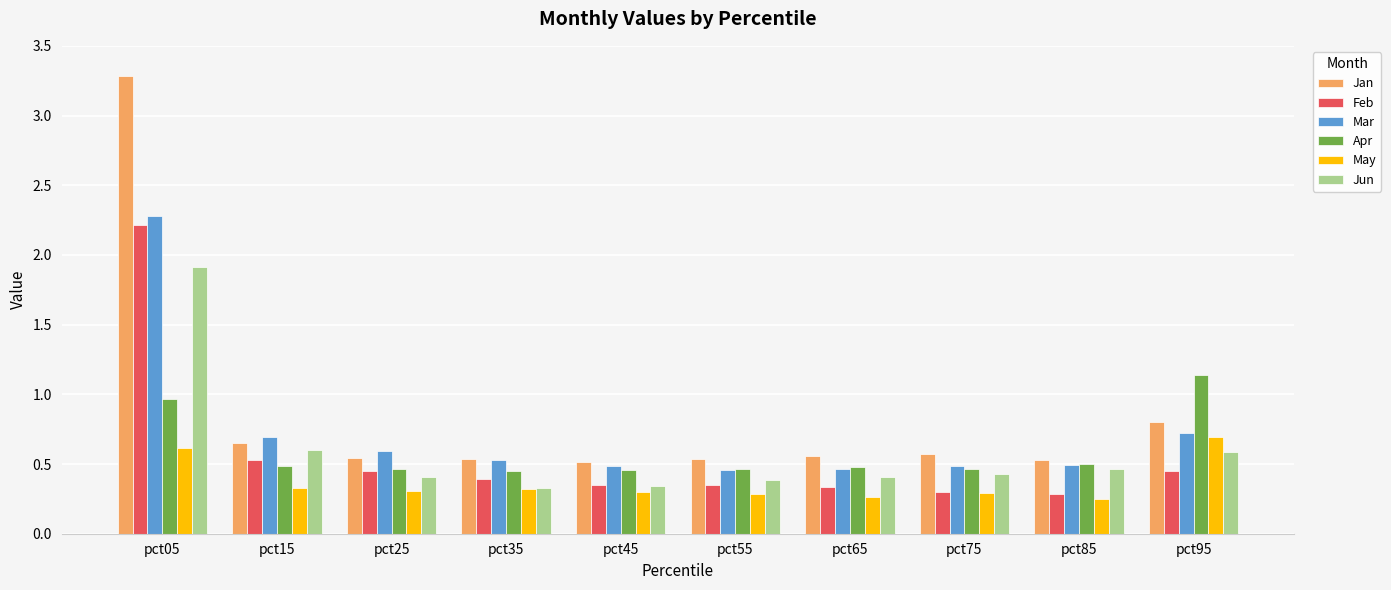

What are all the series names shown in the legend?

Jan, Feb, Mar, Apr, May, Jun